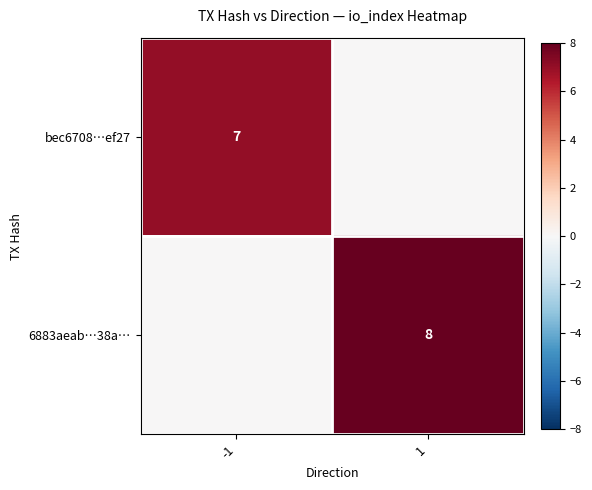

Is the value of bec6708…ef27 at -1 greater than the value of 6883aeab…38a… at 1?

No